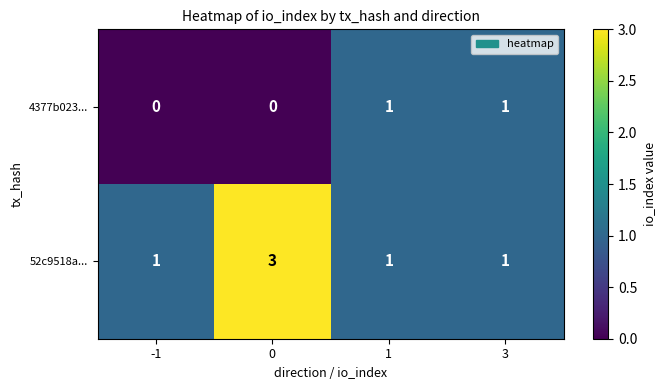

The 52c9518a... series shows 3 at 0. True or false?

True